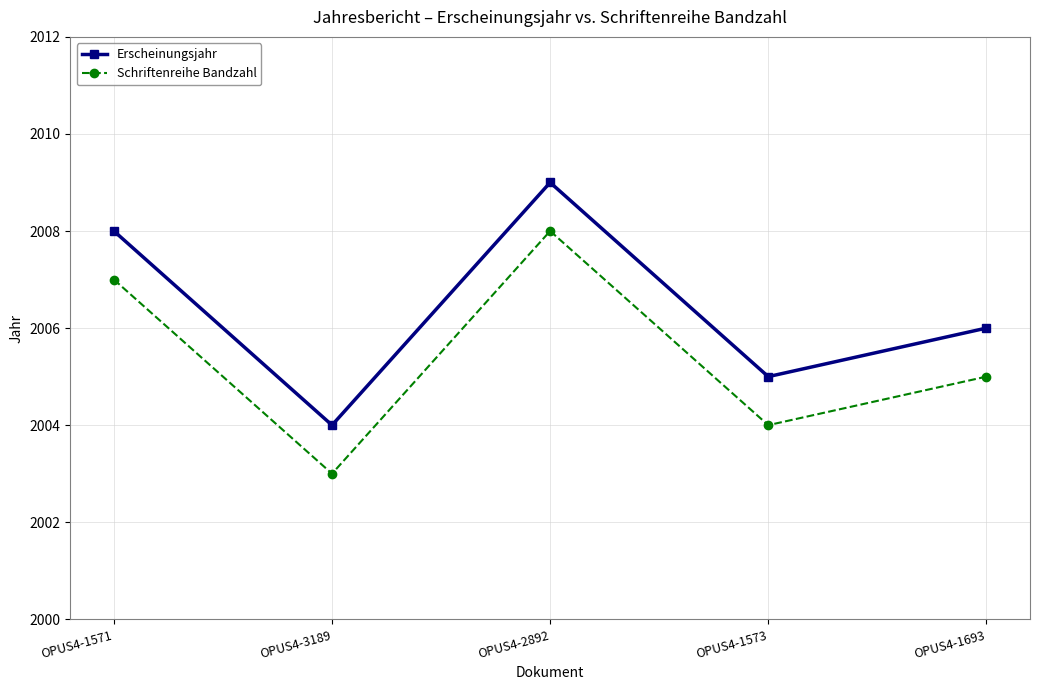

Where does the Erscheinungsjahr series first go above 2006?

OPUS4-1571